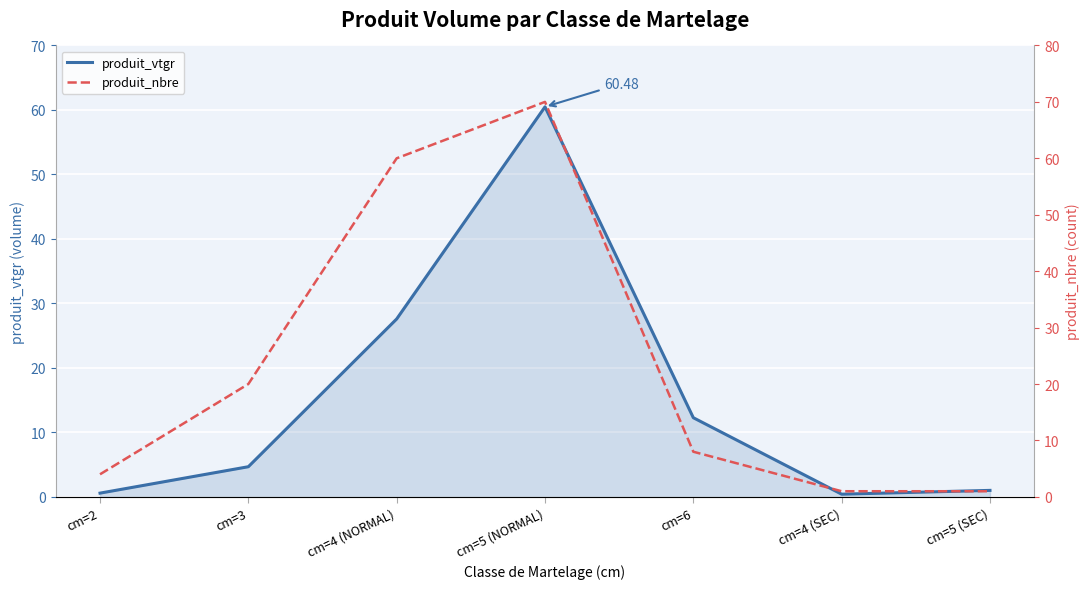

At how many categories does at least one series exceed 50?

2